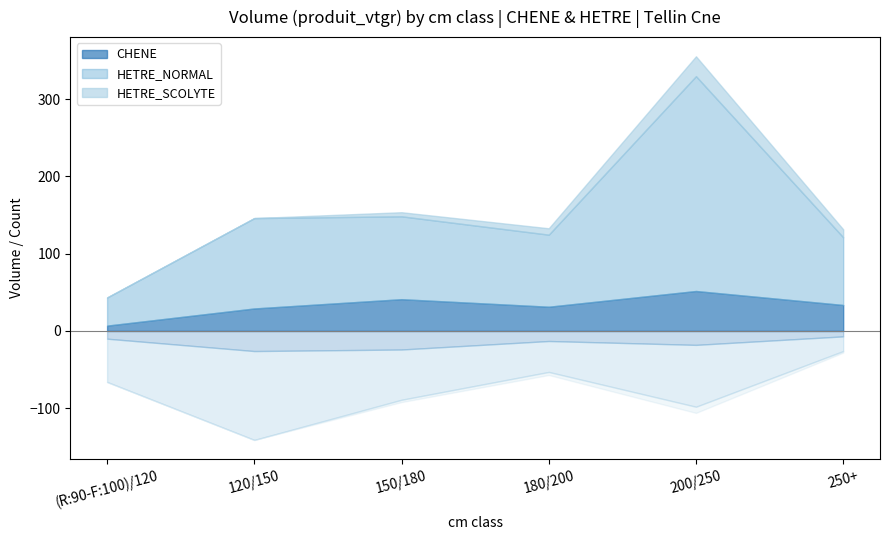

Which series has the largest range (max minus min)?

HETRE_NORMAL